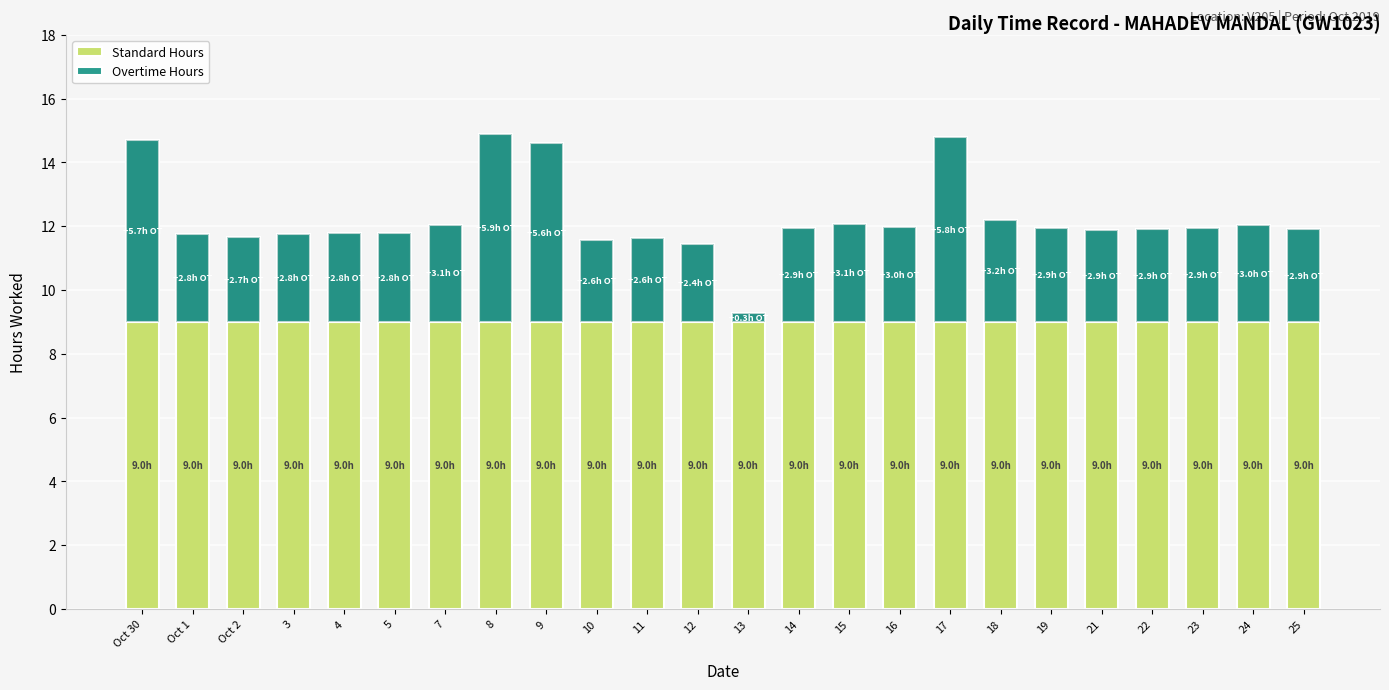

Is the value of Standard Hours at 13 greater than the value of Overtime Hours at 18?

Yes